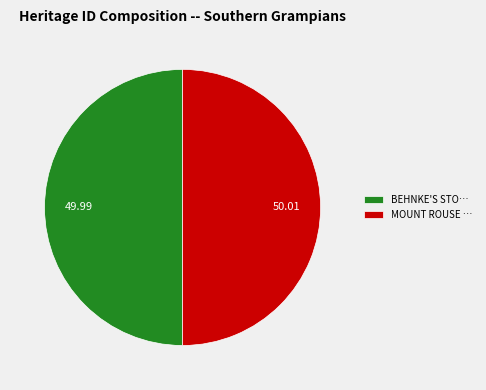

Do BEHNKE'S STO… and MOUNT ROUSE … together represent more than half of the pie?

Yes